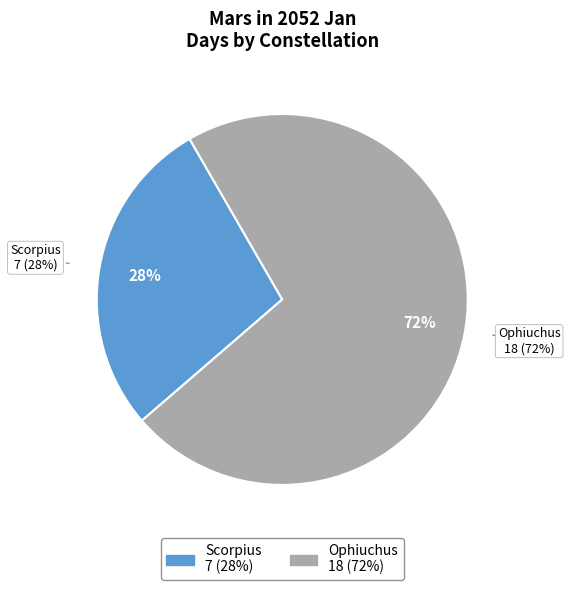

True or false: Ophiuchus accounts for 78% of the total.

False